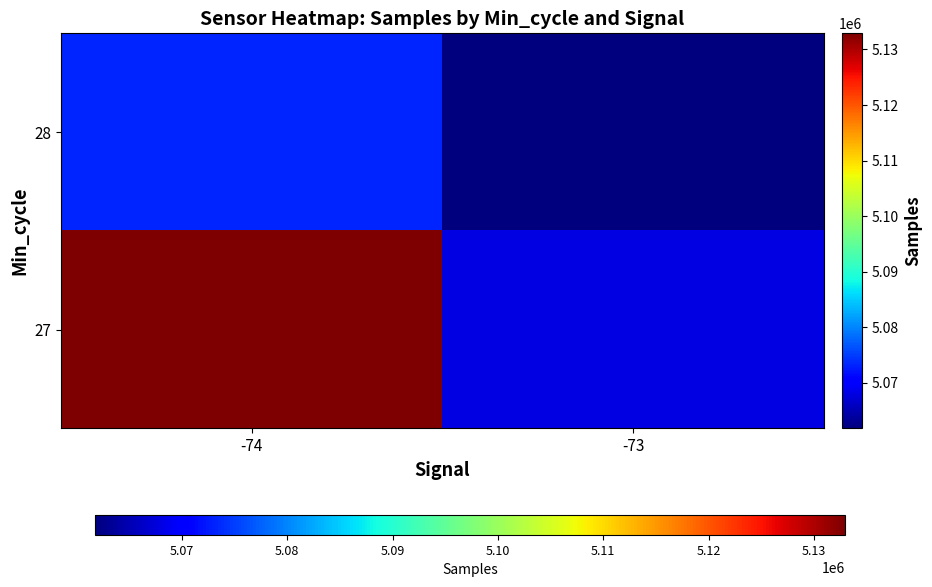

Which has a higher value, -74 or -73?

-74